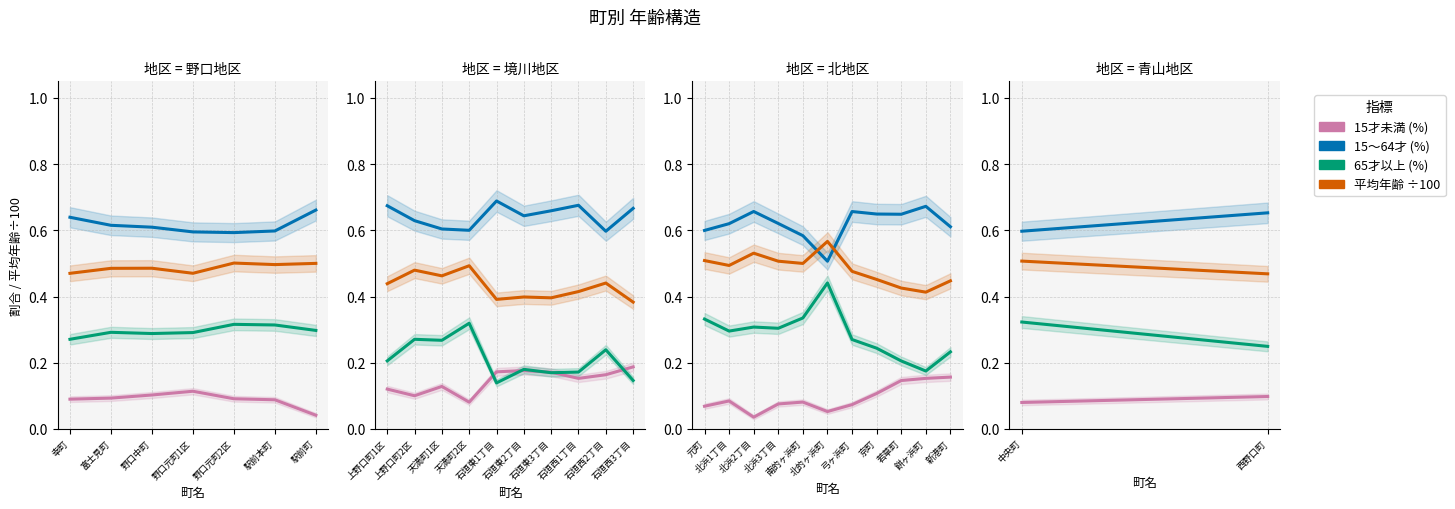

Between 中央町 and 西野口町, which series saw the biggest shift?

65才以上(%)